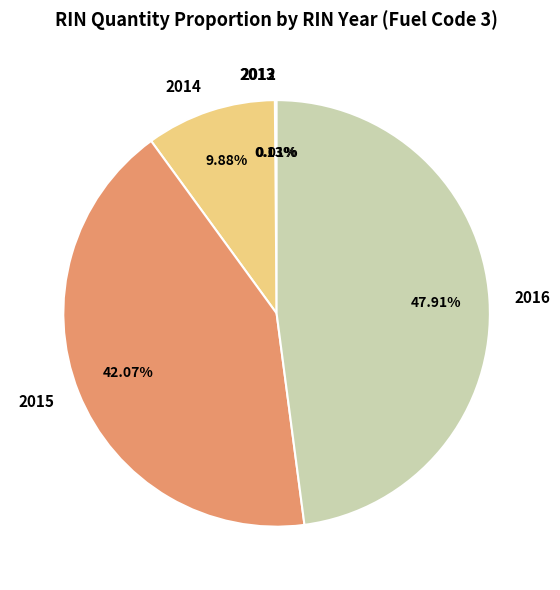

Is there a majority slice in this chart?

No